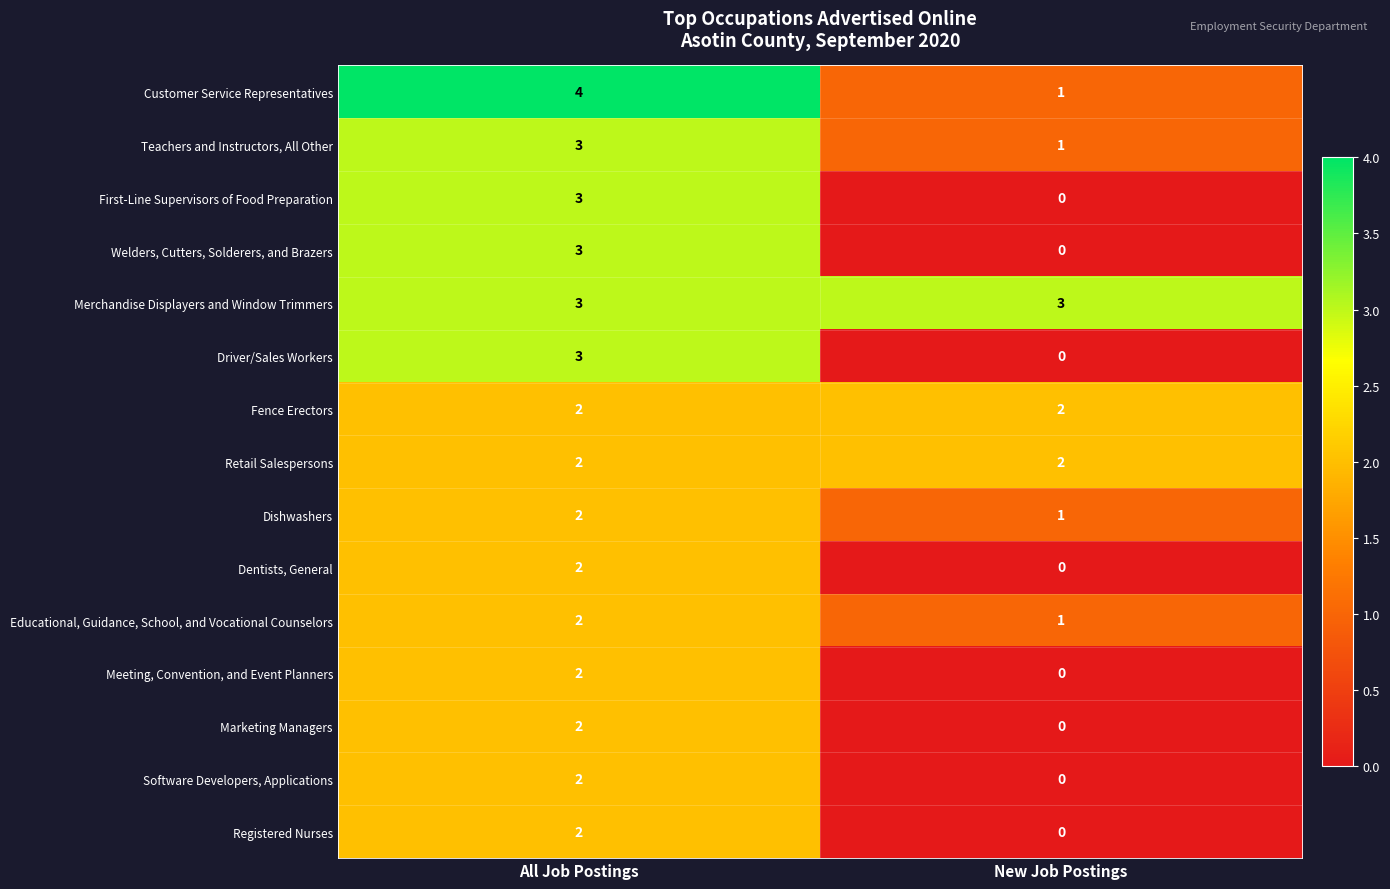

What is the total value across all series at All Job Postings?

37